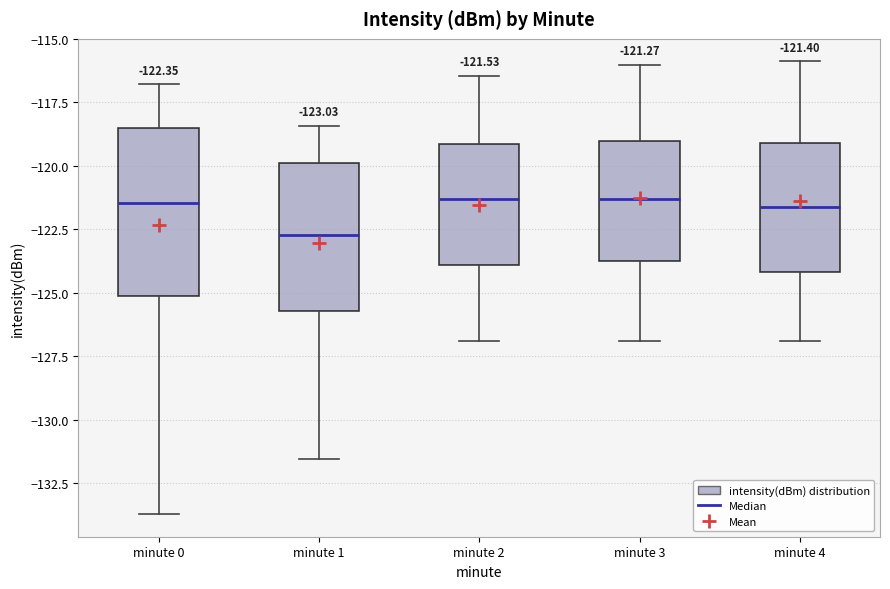

Which box's median line is the lowest?

minute 1